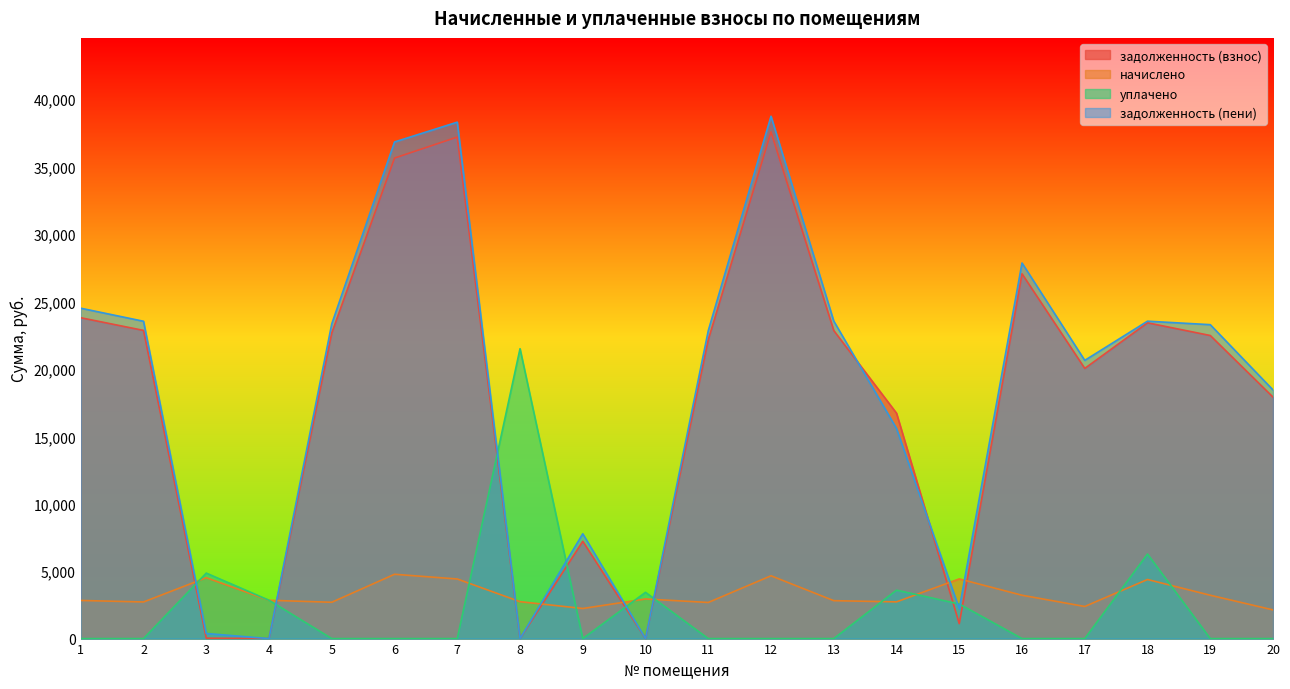

Which series has the widest spread of values?

задолженность (пени)